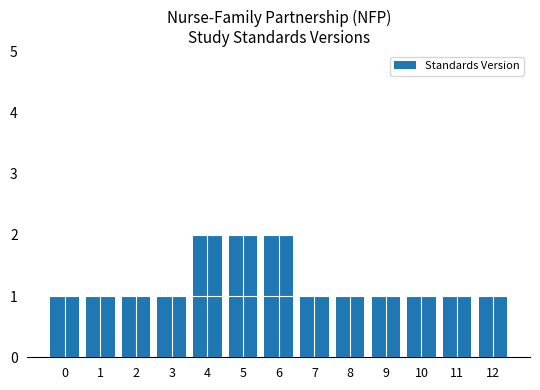

How many values are between 1 and 2?

13